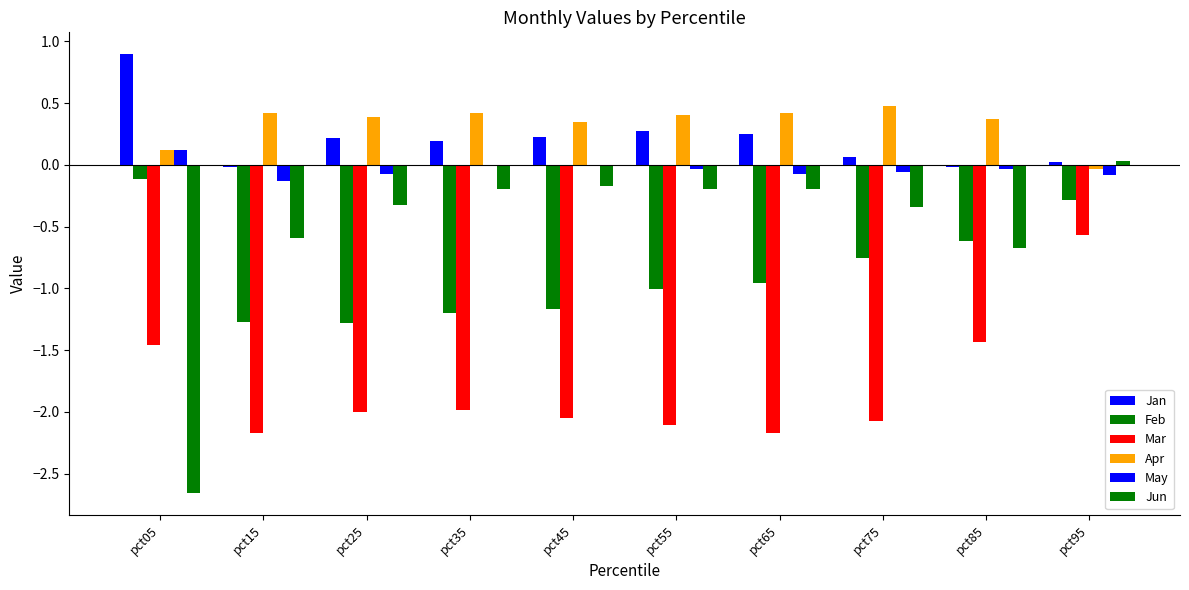

How many distinct data groups are displayed?

6